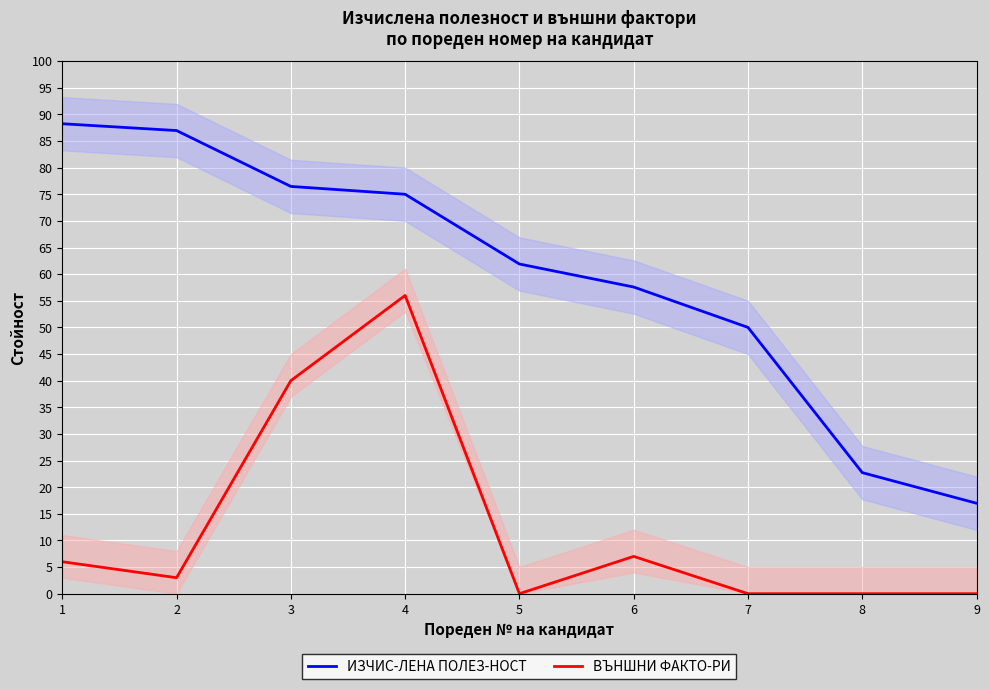

Is this an area chart (filled region under the line)?

No